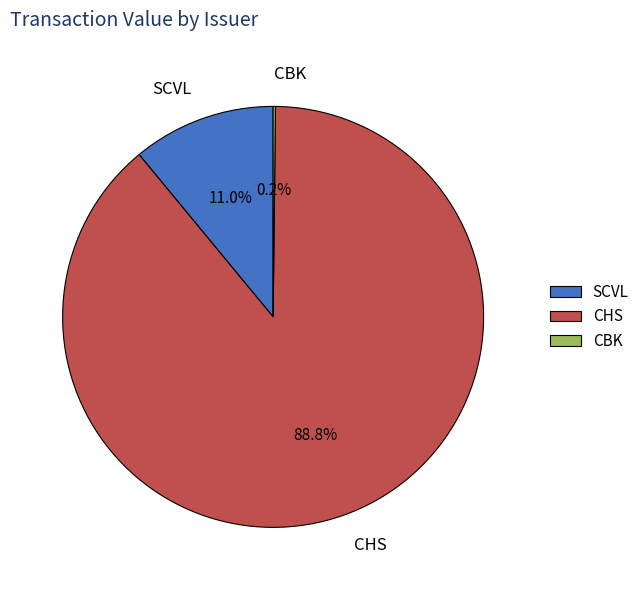

Is the sum of CHS and SCVL greater than half?

Yes